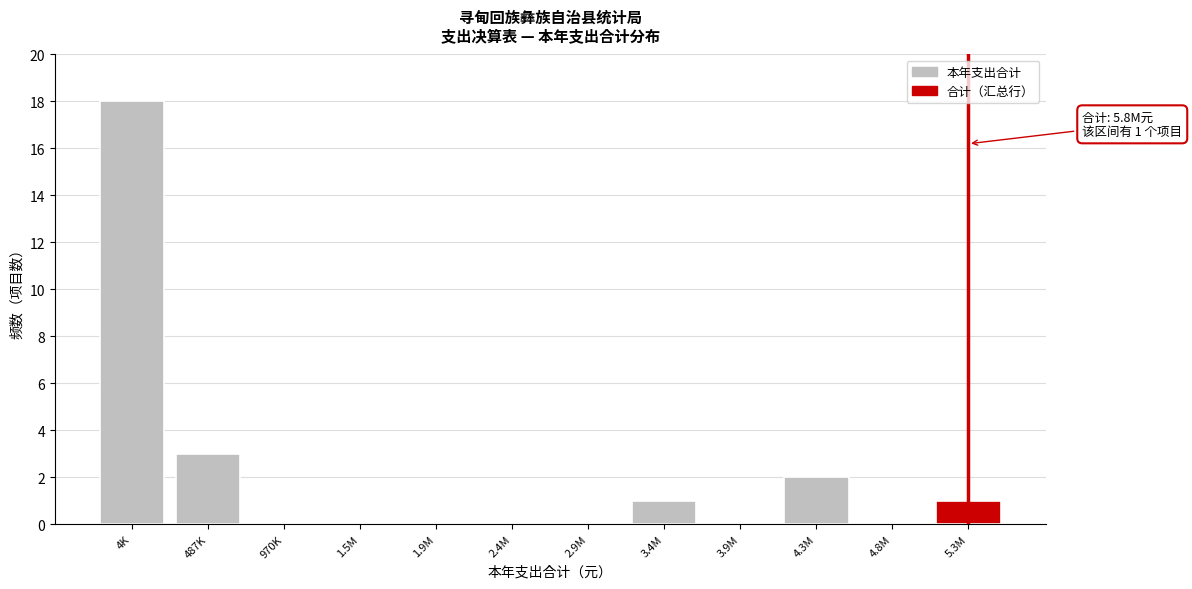

Reading left to right, extract all data points from this chart.

4K=18	487K=3	970K=0	1.5M=0	1.9M=0	2.4M=0	2.9M=0	3.4M=1	3.9M=0	4.3M=2	4.8M=0	5.3M=1